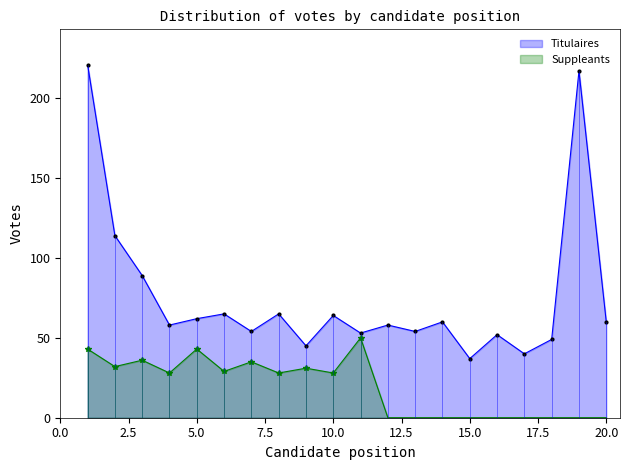

At which label is Suppleants closest to 25?

4